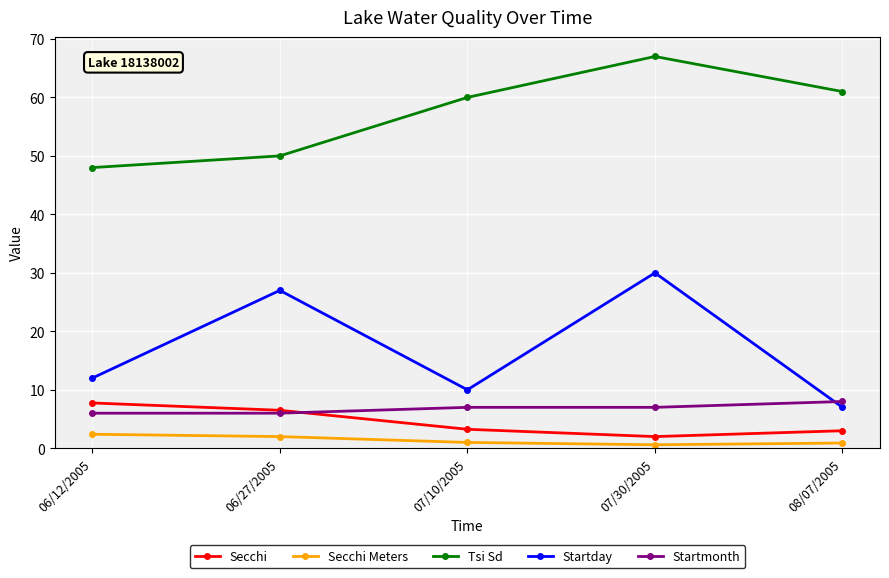

What is the minimum value for Secchi?

2.0